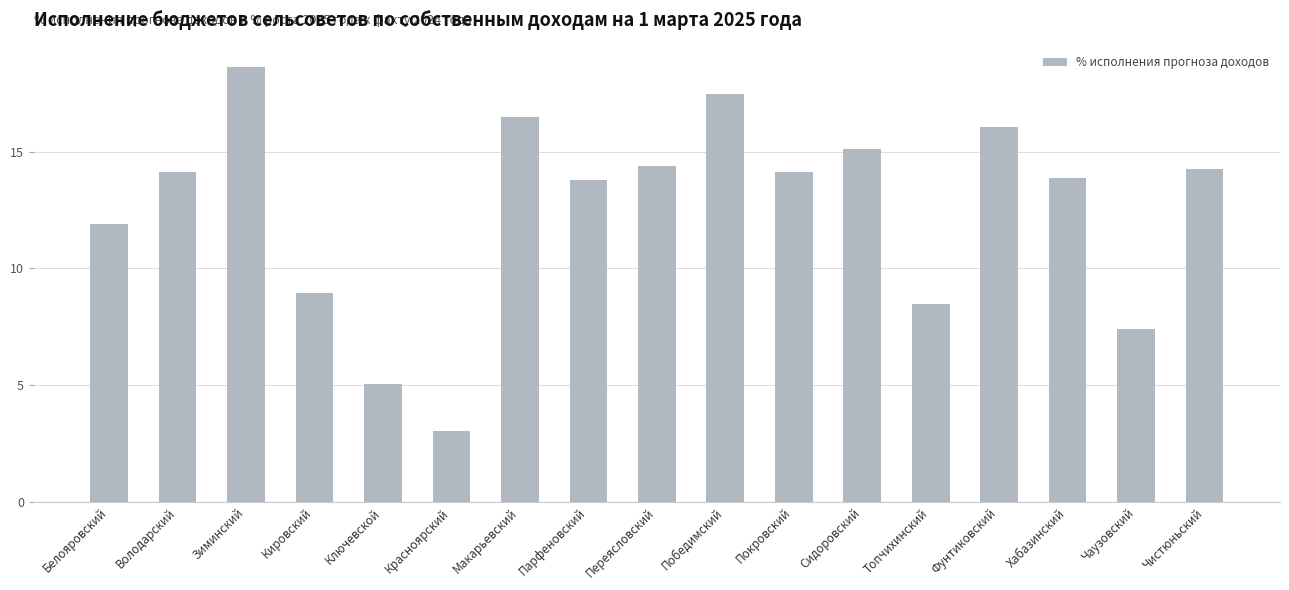

Is it true that the value at Красноярский is 3.0?

True